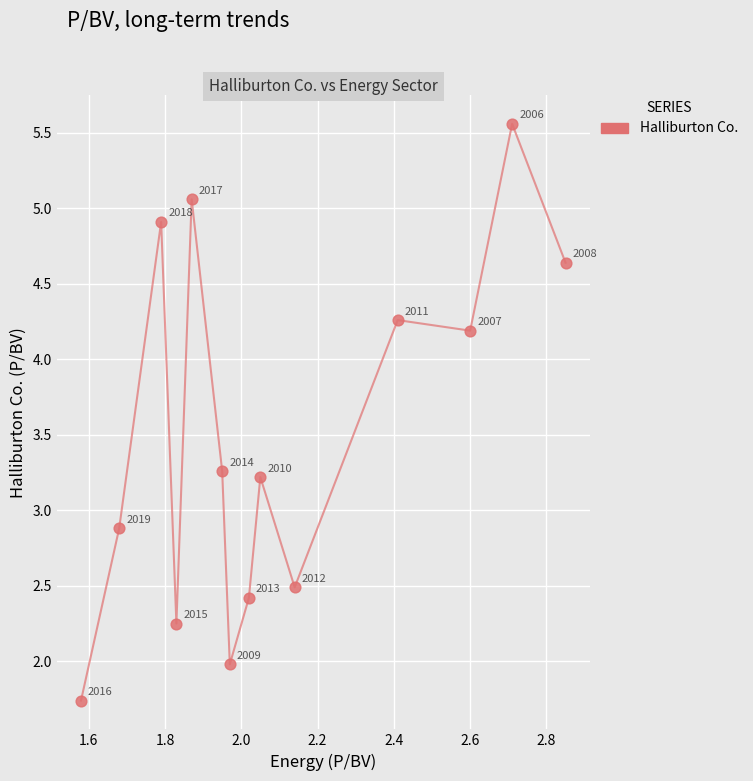

What Y value in the scatter plot is closest to 3?

2.9